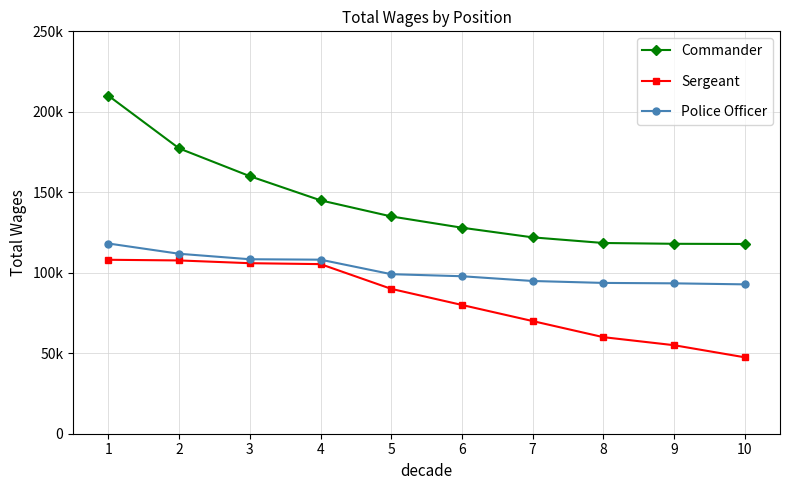

What are all the series names shown in the legend?

Commander, Sergeant, Police Officer